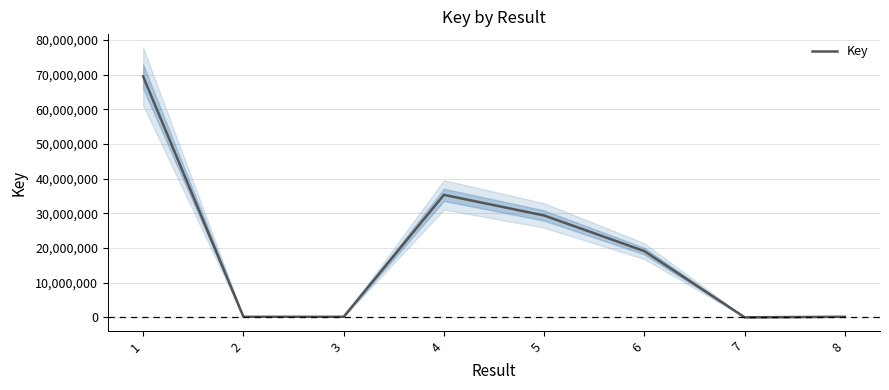

Where is the first local minimum?

3